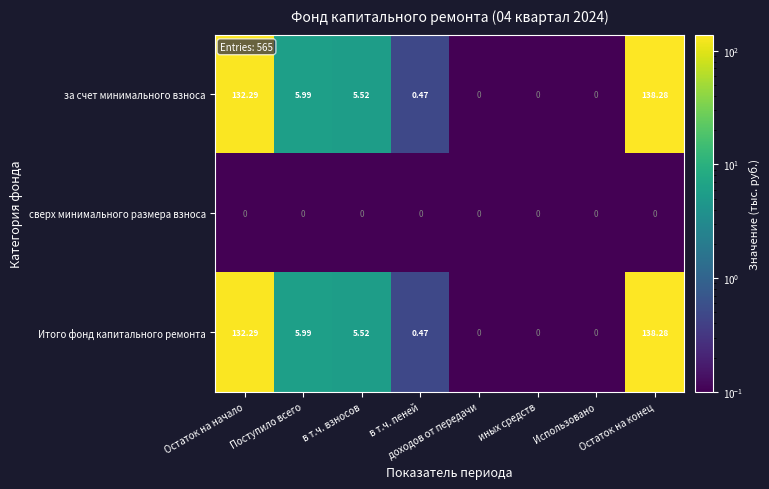

Which label corresponds to the largest value in the chart?

Остаток на конец